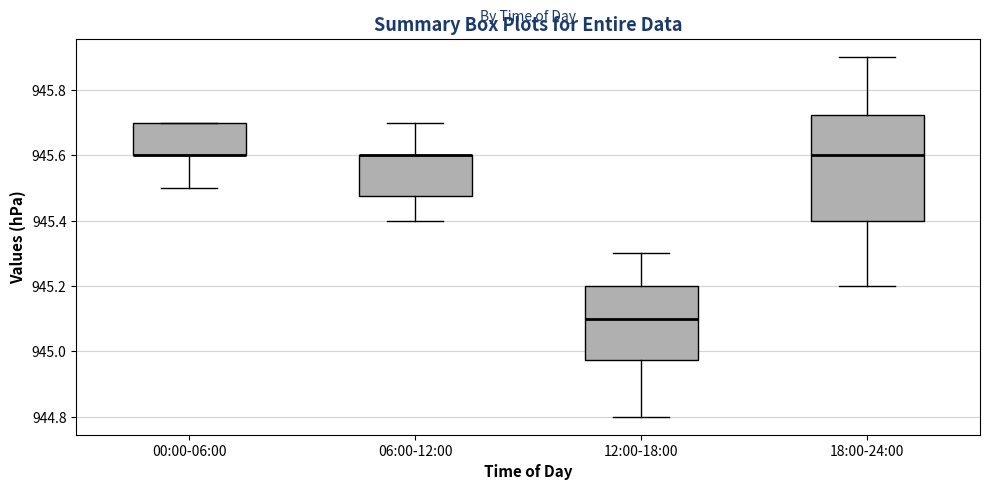

Reading left to right, read every box against the y-axis: the position of its median line, the range the box covers, and the ends of its whiskers. The values are not printed on the chart, so give them approximately, as read against the axis.

00:00-06:00: median 945.60 (drawn on the box's lower edge), box 945.60 to 945.70, whiskers 945.50 to 945.70
06:00-12:00: median 945.60 (drawn on the box's upper edge), box 945.48 to 945.60, whiskers 945.40 to 945.70
12:00-18:00: median 945.10, box 944.98 to 945.20, whiskers 944.80 to 945.30
18:00-24:00: median 945.60, box 945.40 to 945.72, whiskers 945.20 to 945.90